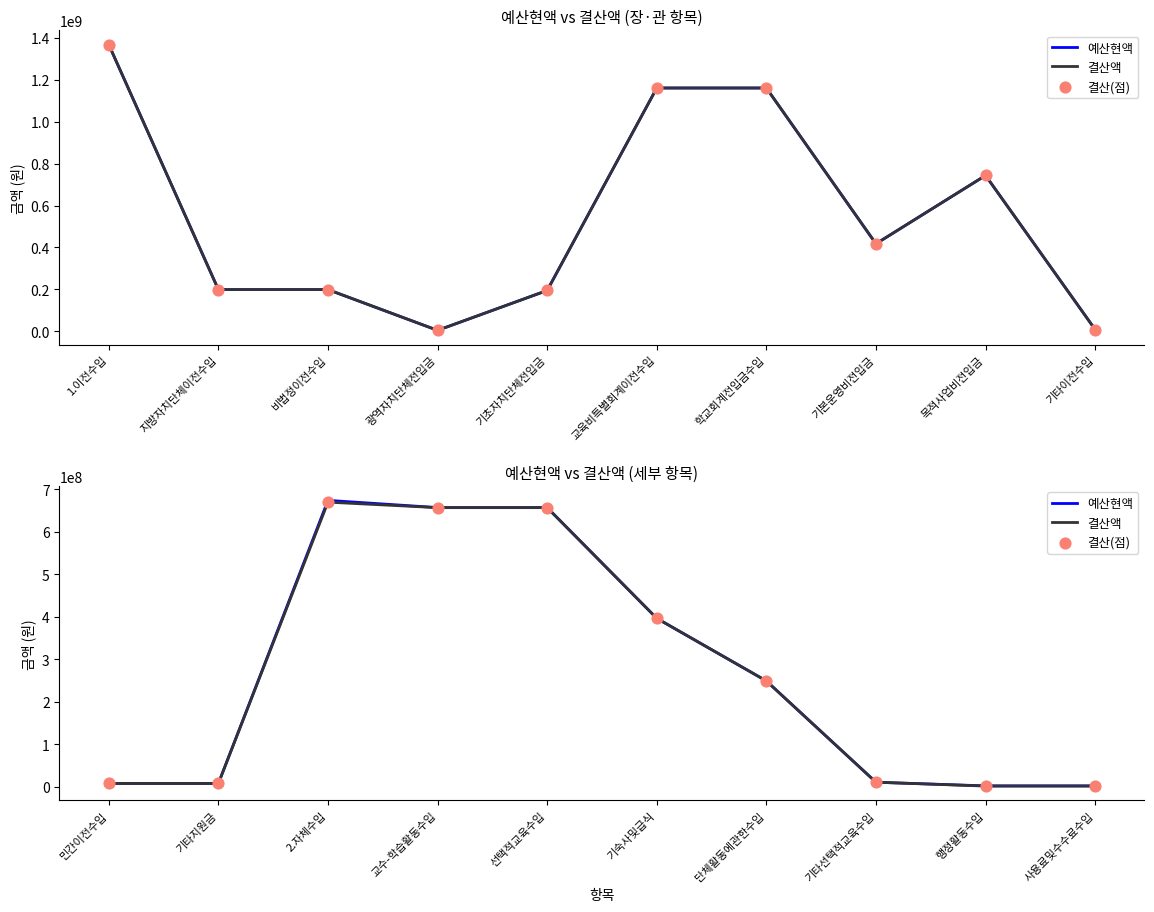

At how many categories does at least one series exceed 106134083?

5